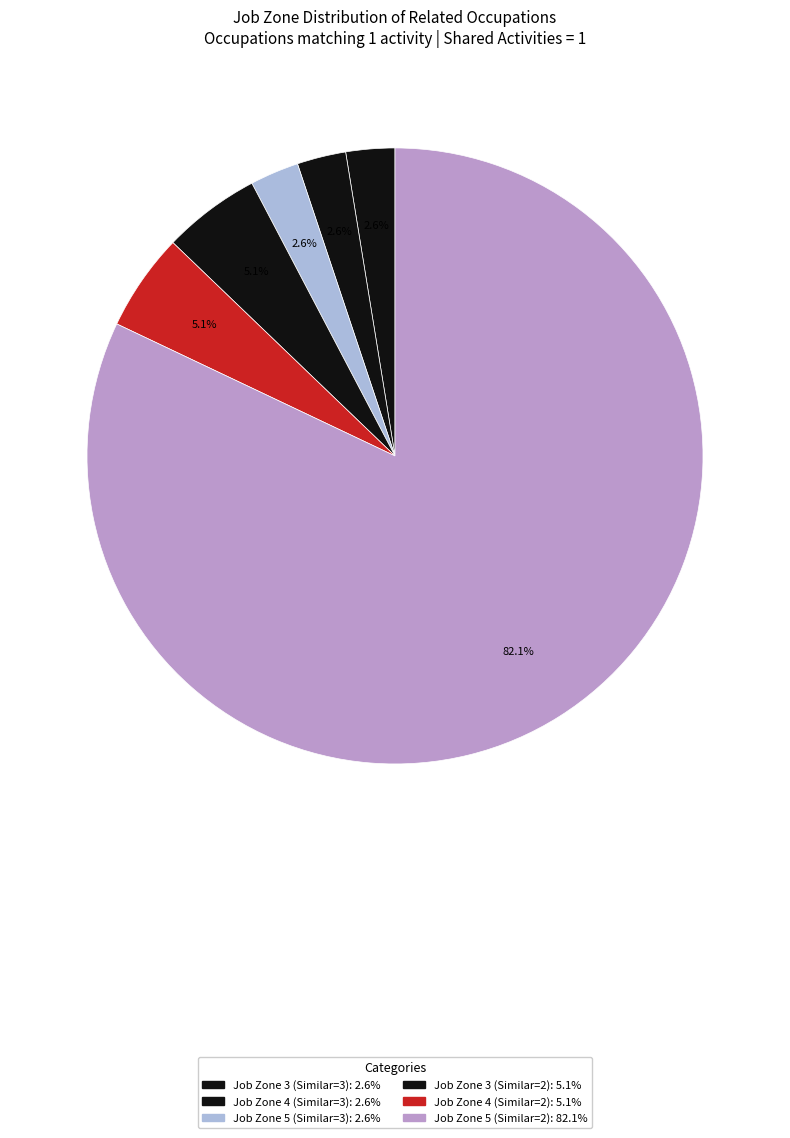

Which slice is the largest?

Job Zone 5, Shared=1, Similar=2